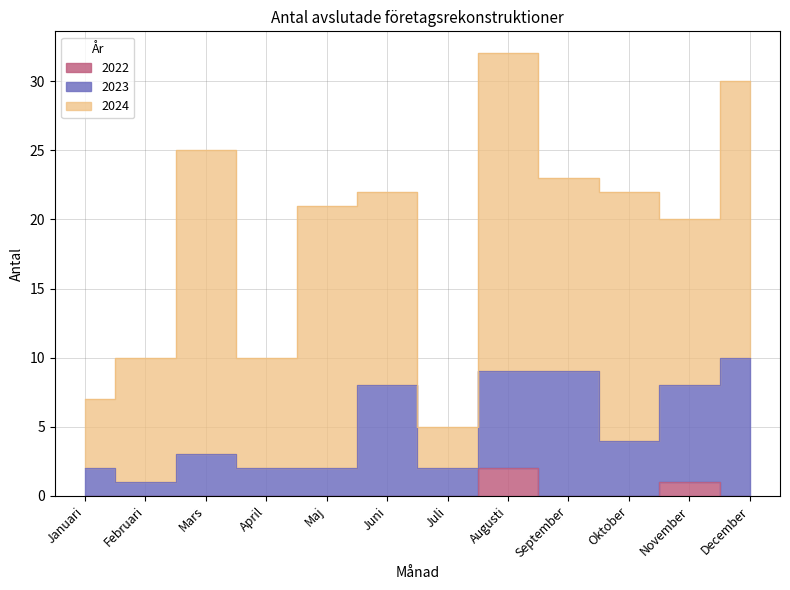

Where is the first local minimum for 2023?

Februari